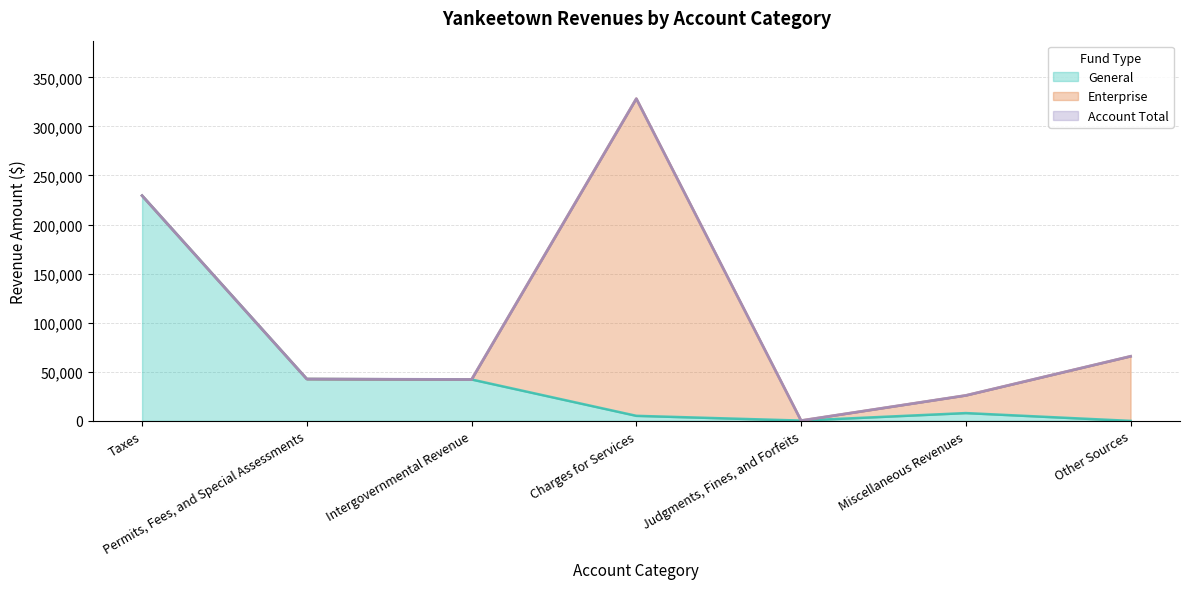

The value of General at Taxes is 229464. True or false?

True